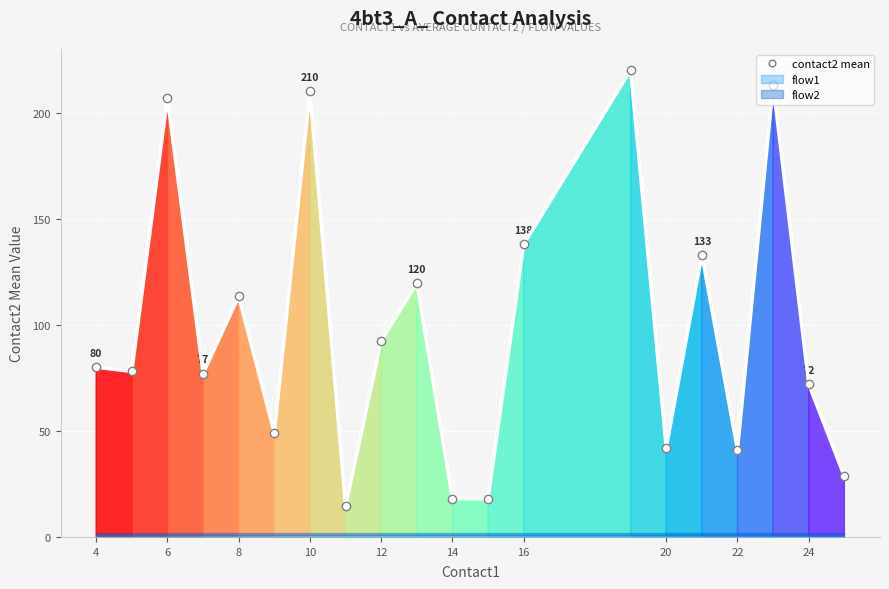

What is the difference between the maximum and minimum values?

205.5